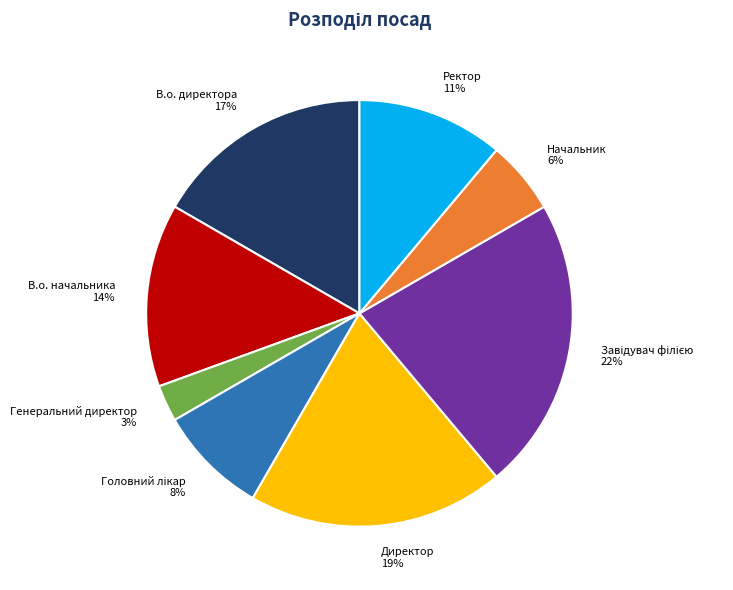

To the nearest percent, what is the average slice percentage?

12%